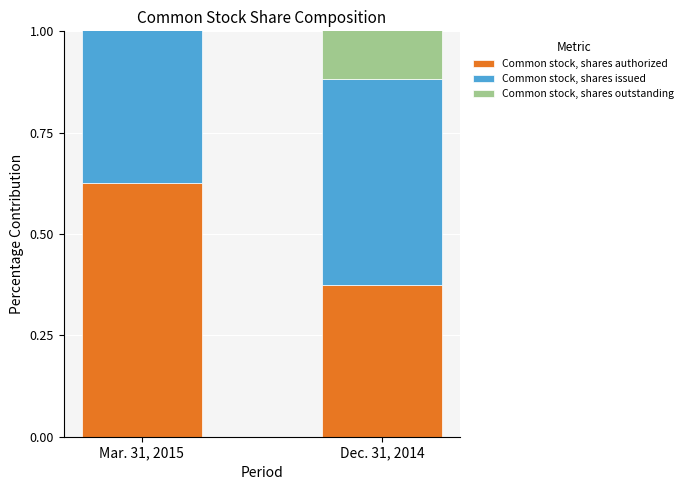

Which label corresponds to the largest value in the chart?

Mar. 31, 2015